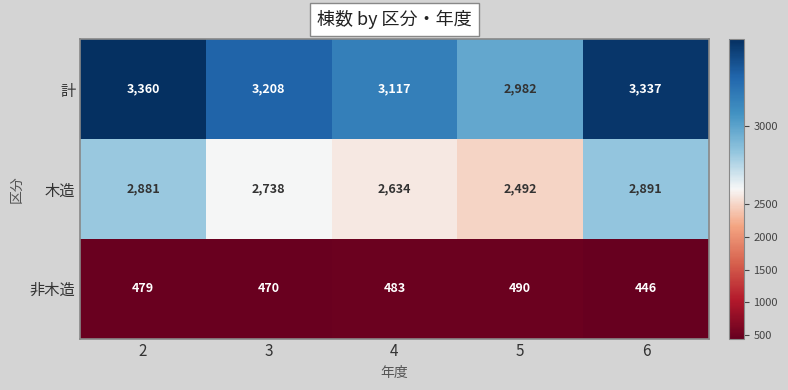

Rank the series by their maximum value, from lowest to highest.

非木造, 木造, 計